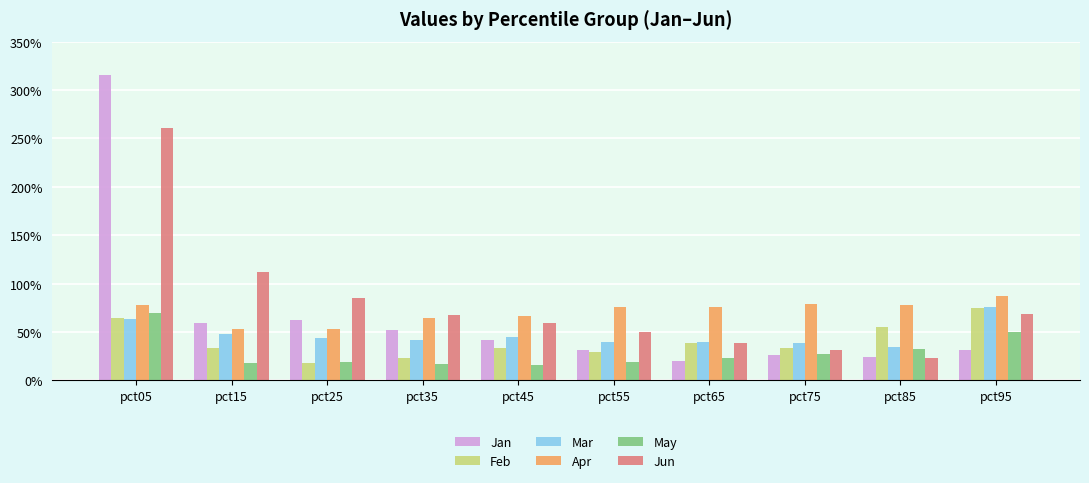

What are all the series names shown in the legend?

Jan, Feb, Mar, Apr, May, Jun